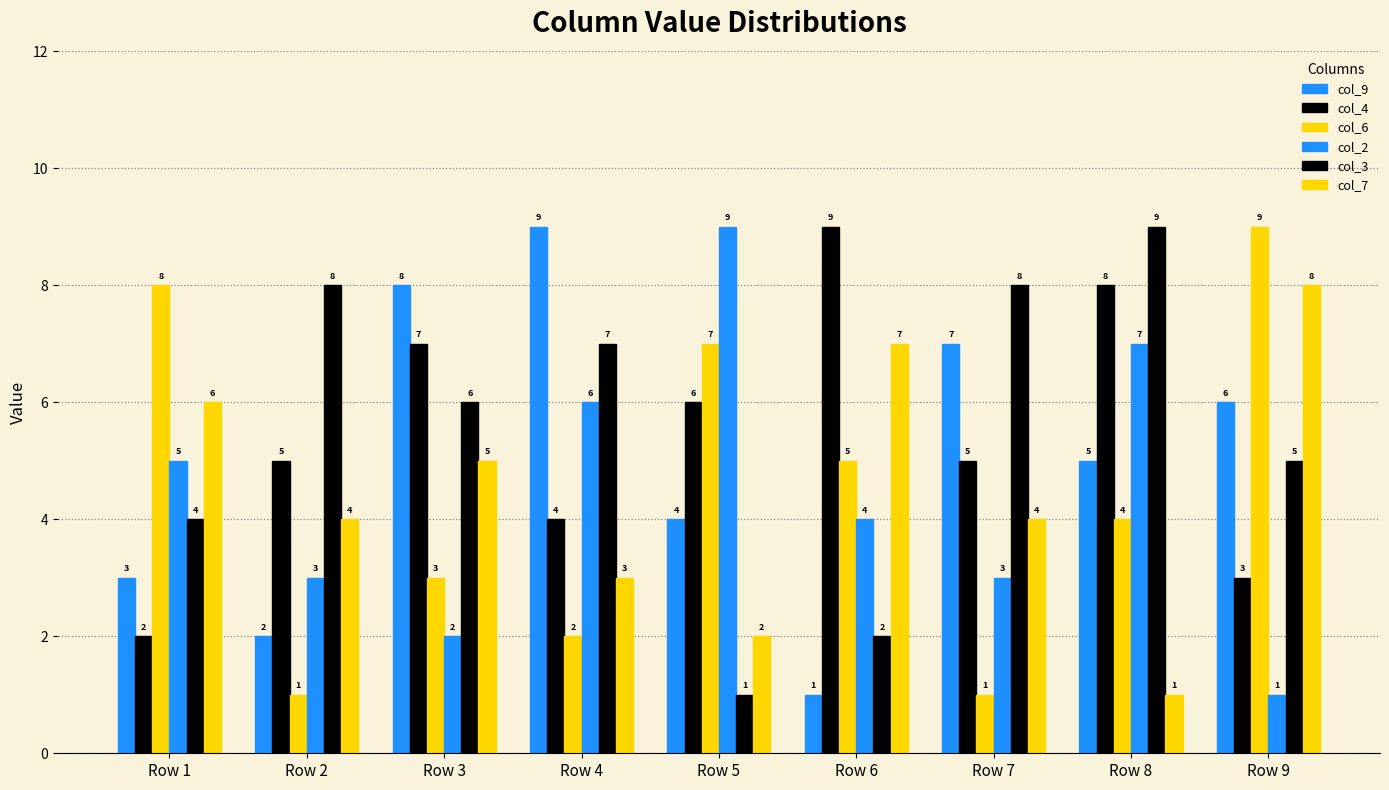

What is the lowest value of the col_6 series?

1